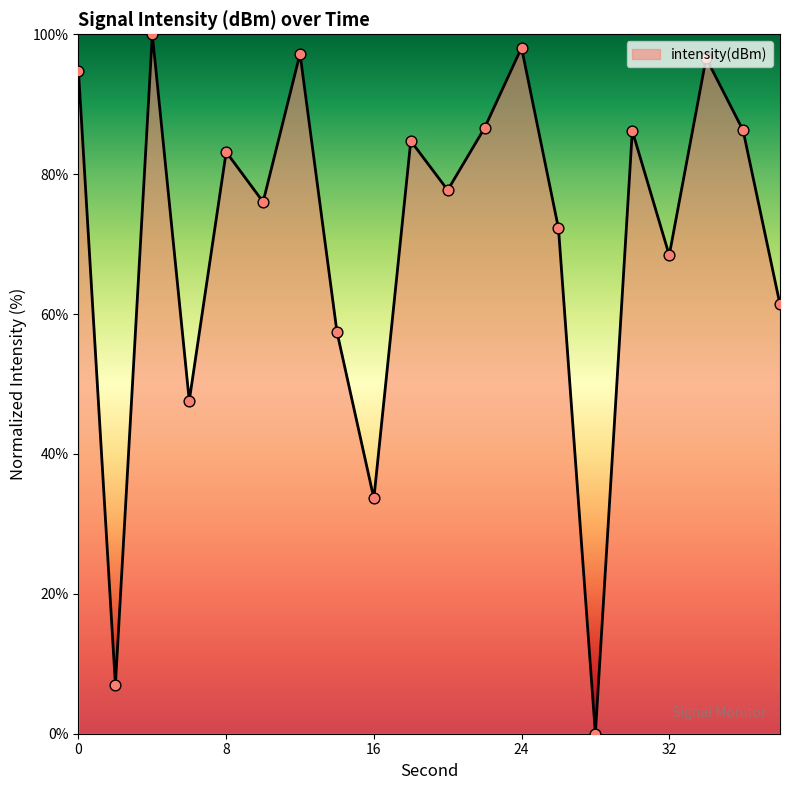

What is the difference between the maximum and minimum values?

100.0